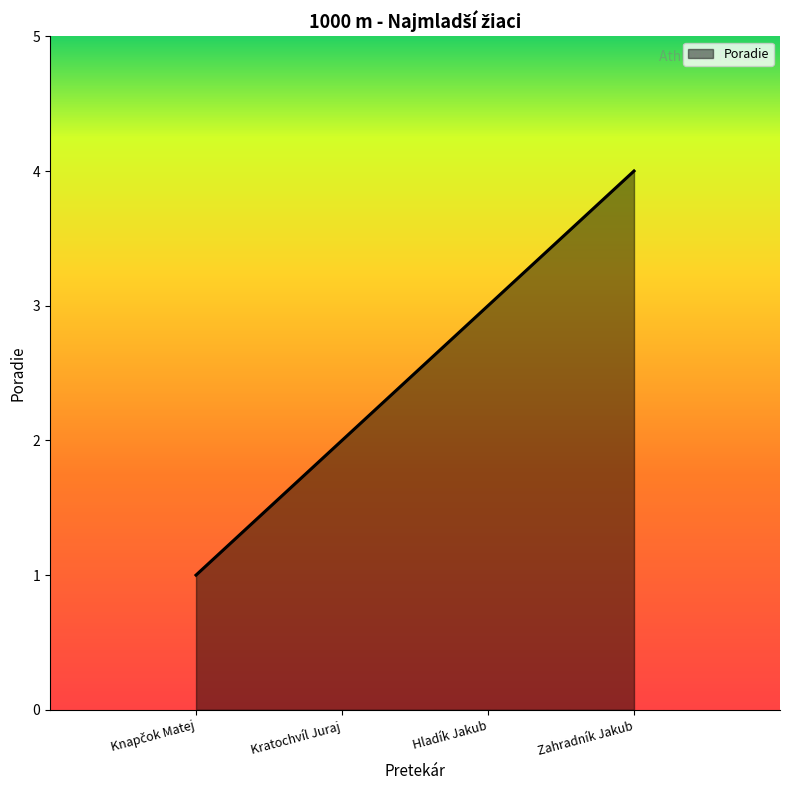

Between Kratochvíl Juraj and Zahradník Jakub, which is larger?

Zahradník Jakub